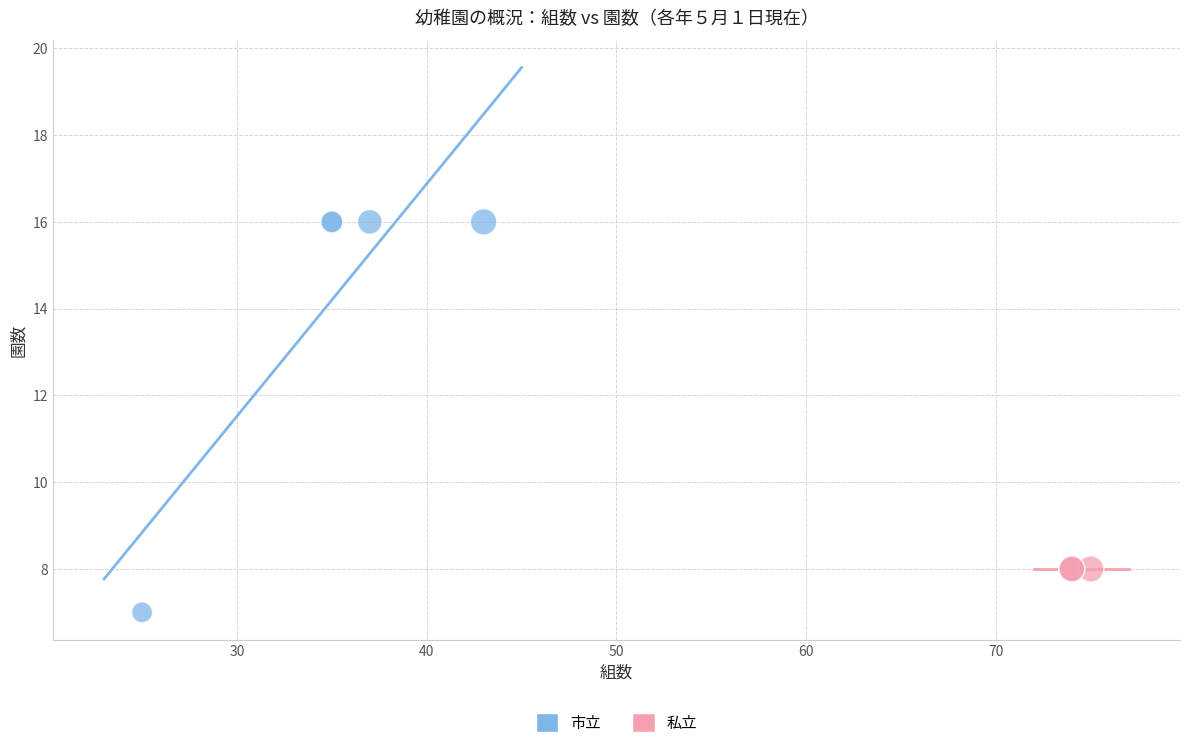

Which series reaches the maximum Y coordinate?

市立